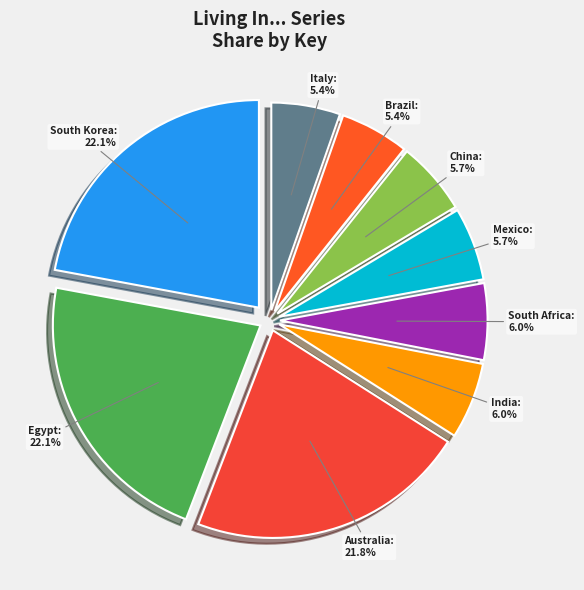

How many segments does this pie chart have?

9